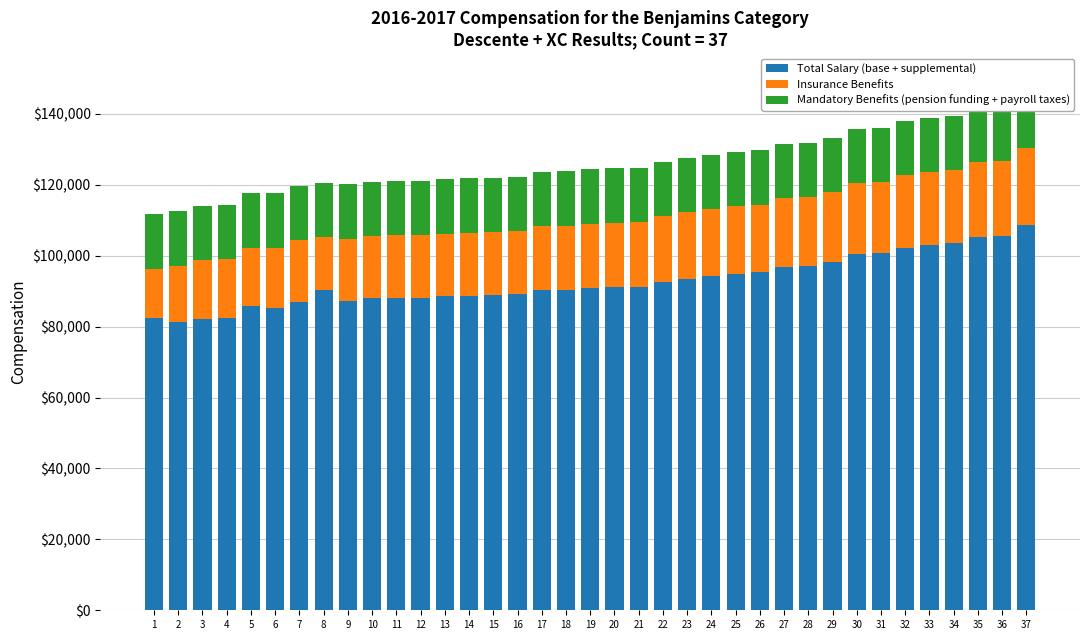

What is the sum of the Insurance Benefits values at 28 and 22?

37972.6